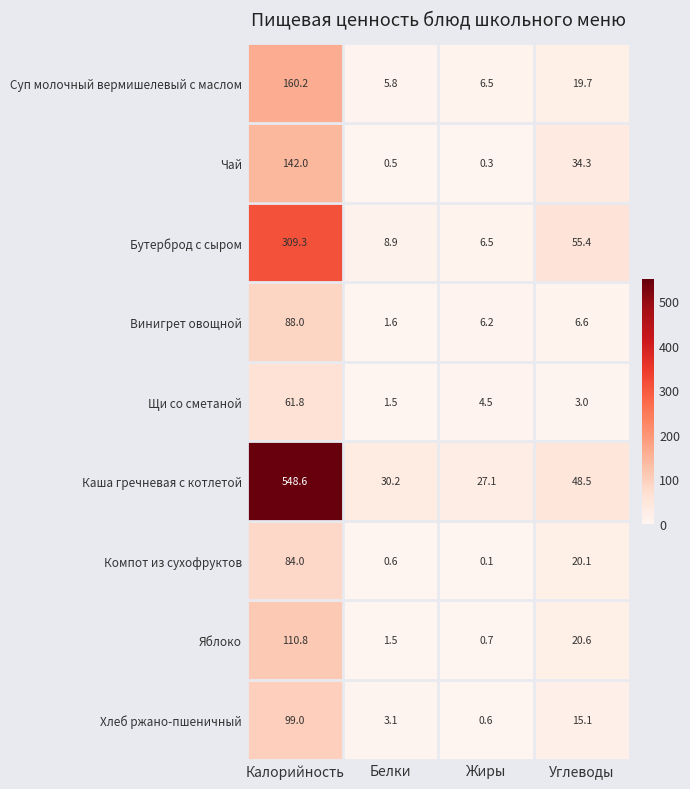

What is the difference between the second highest and second lowest values in the Хлеб ржано-пшеничный series?

12.0